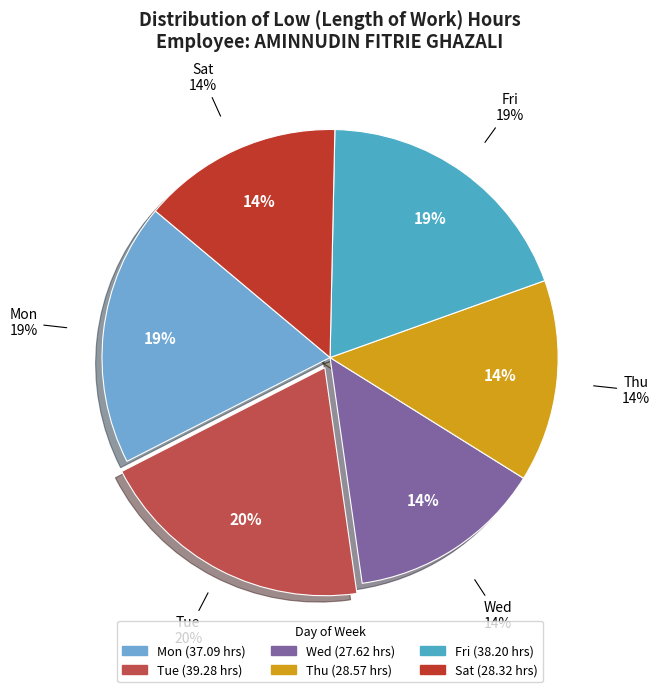

The Mon (9) slice represents 15% of the pie. True or false?

False